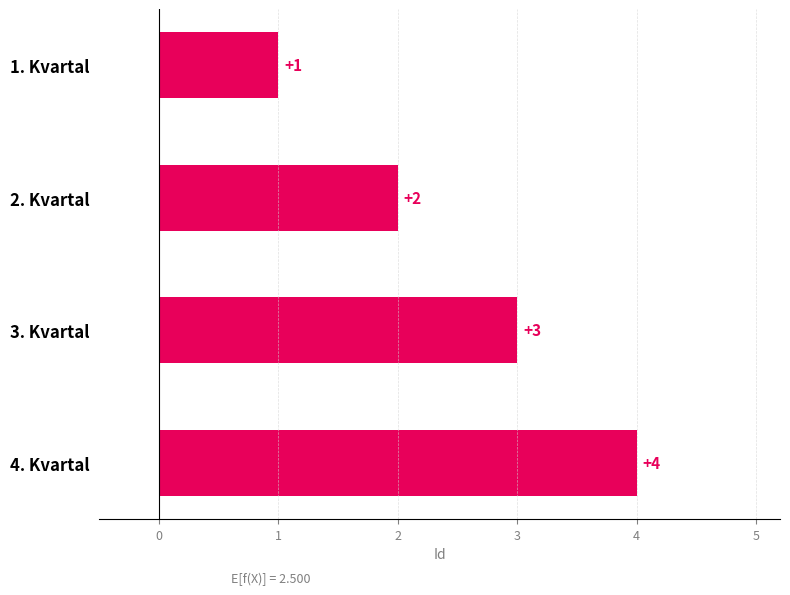

What is the difference between the maximum and second lowest values?

2